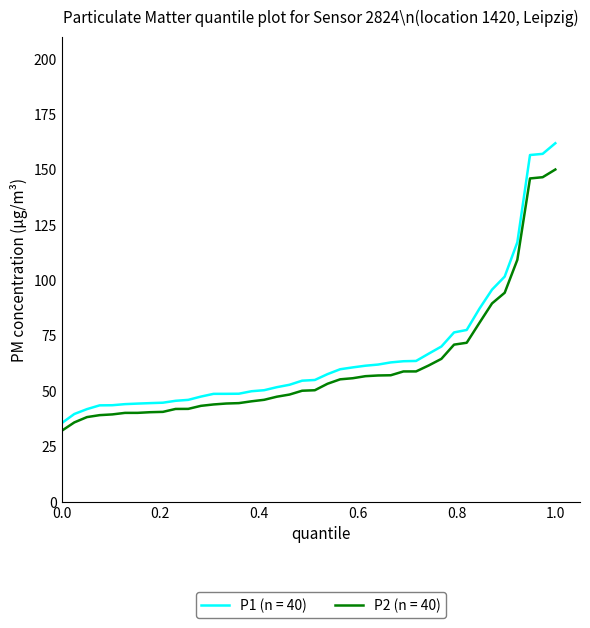

What is the maximum value for P1 (n = 40)?

161.9